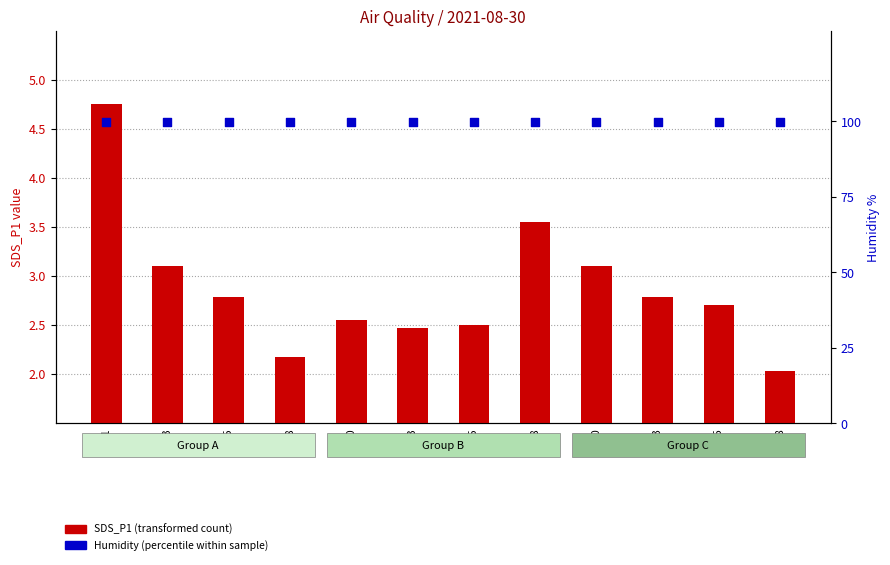

At how many categories does at least one series exceed 25?

12